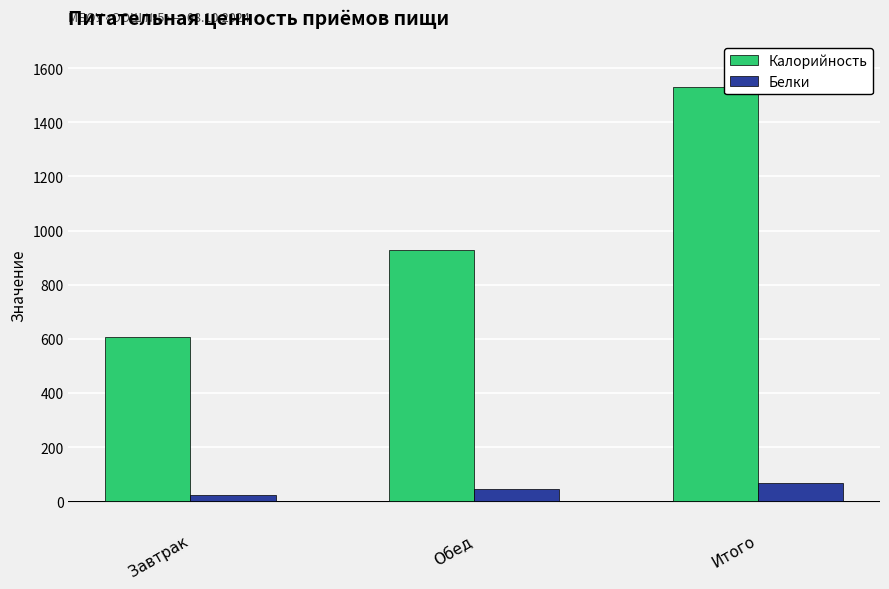

True or false: Калорийность has a value of 926.7 at Обед.

True